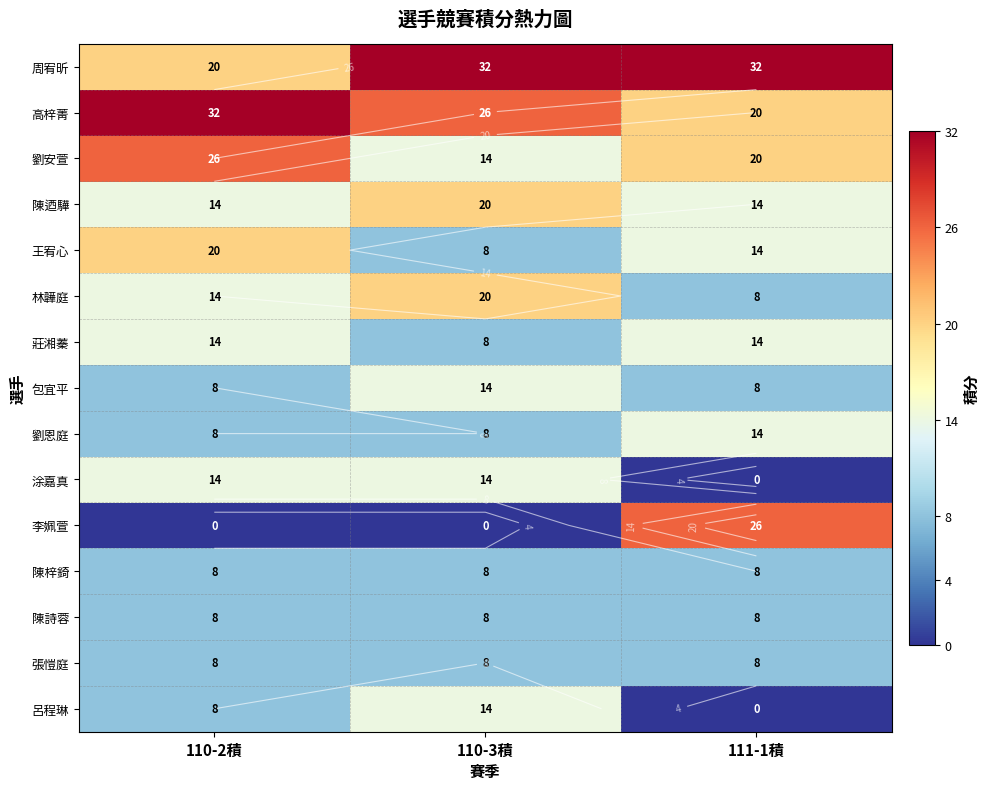

What is the maximum value shown in the chart?

32